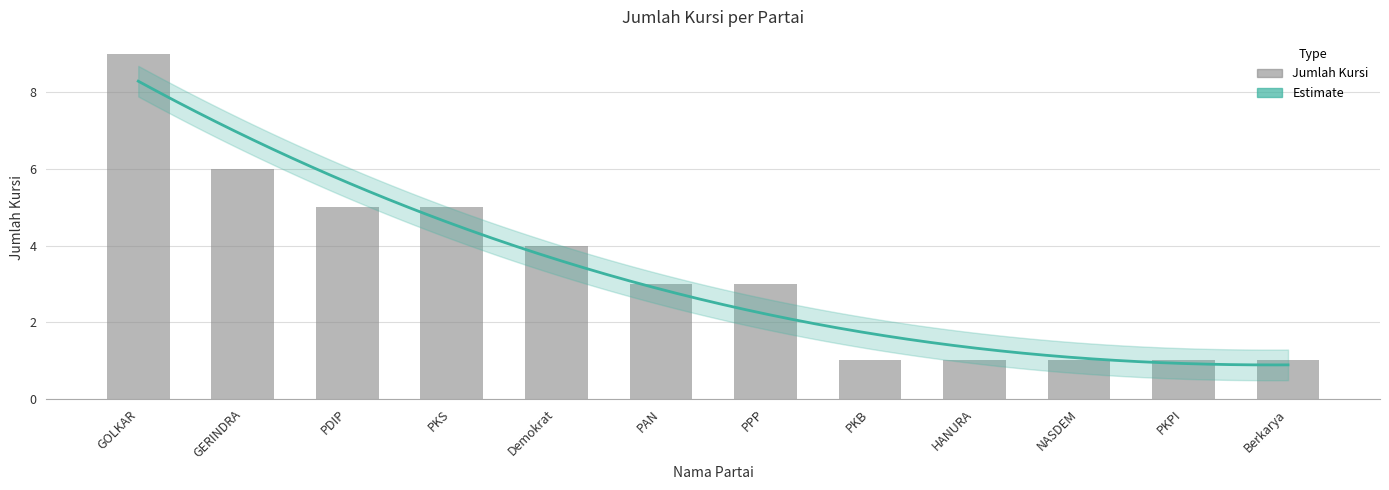

Reading left to right, list all the values displayed in this chart.

GOLKAR=9	GERINDRA=6	PDIP=5	PKS=5	Demokrat=4	PAN=3	PPP=3	PKB=1	HANURA=1	NASDEM=1	PKPI=1	Berkarya=1